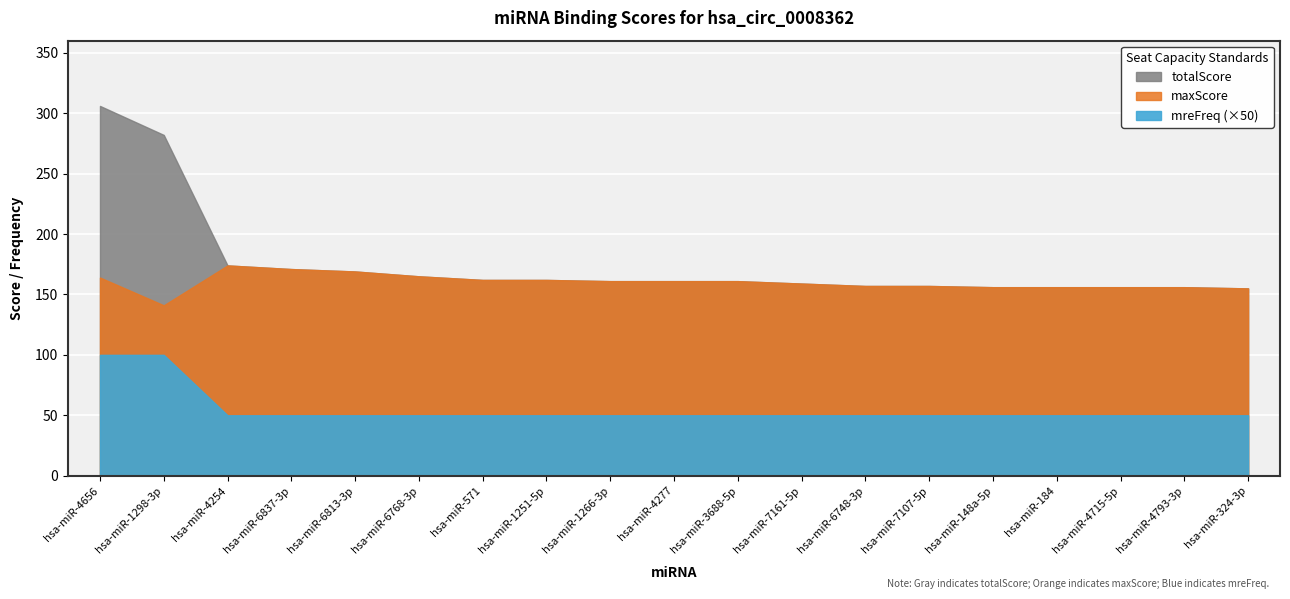

Which series changed the most between hsa-miR-1298-3p and hsa-miR-6837-3p?

totalScore